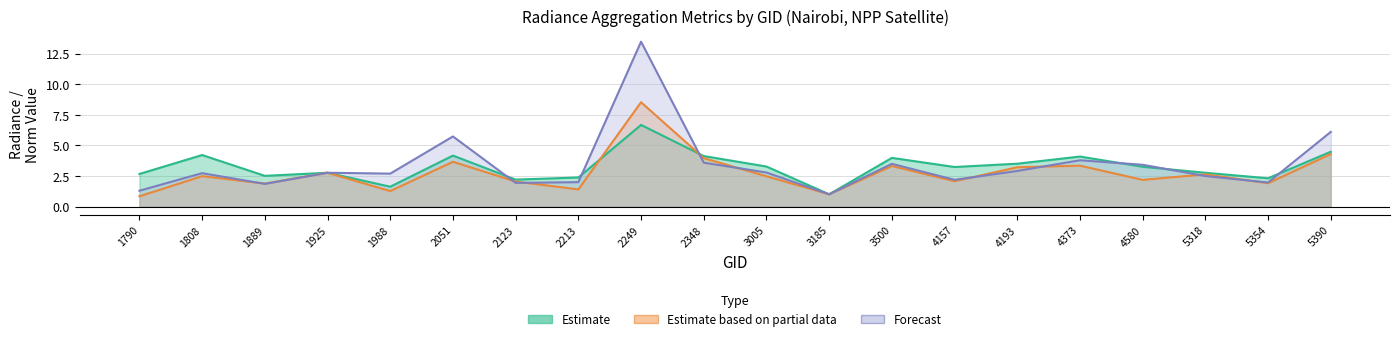

What is the highest value of the rade9_mult_nadir_norm series?

8.5